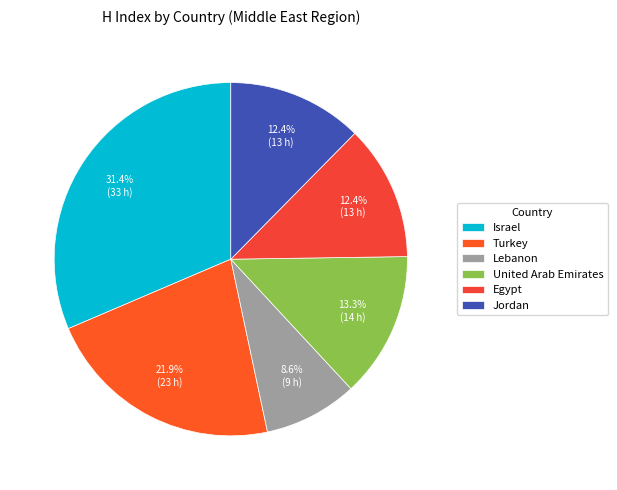

Is Jordan the majority of the pie?

No